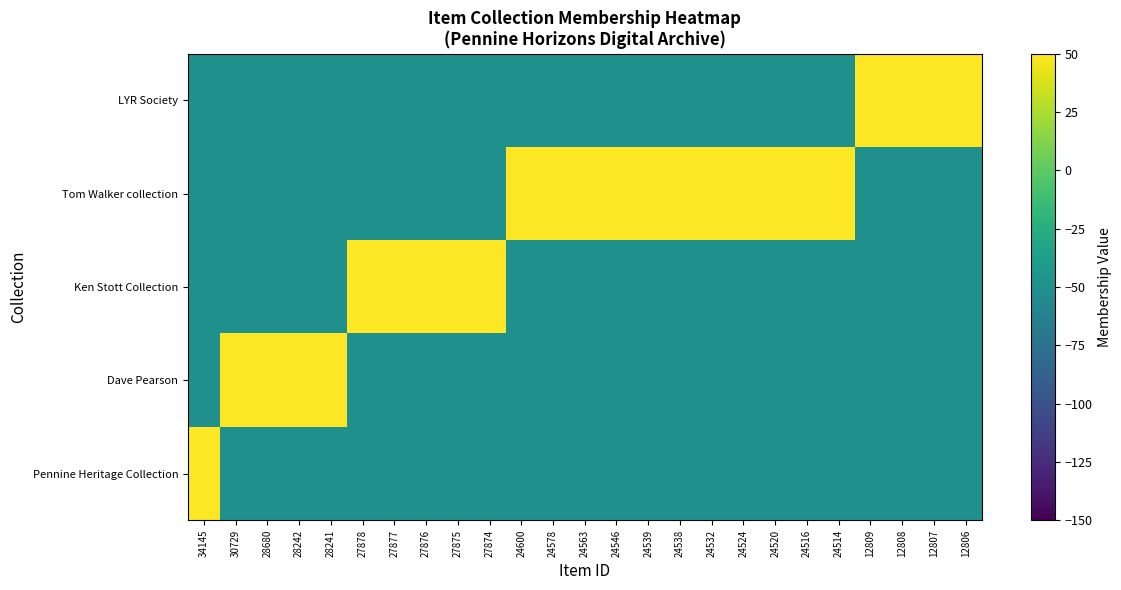

What is the total value across all series at 24578?

-150